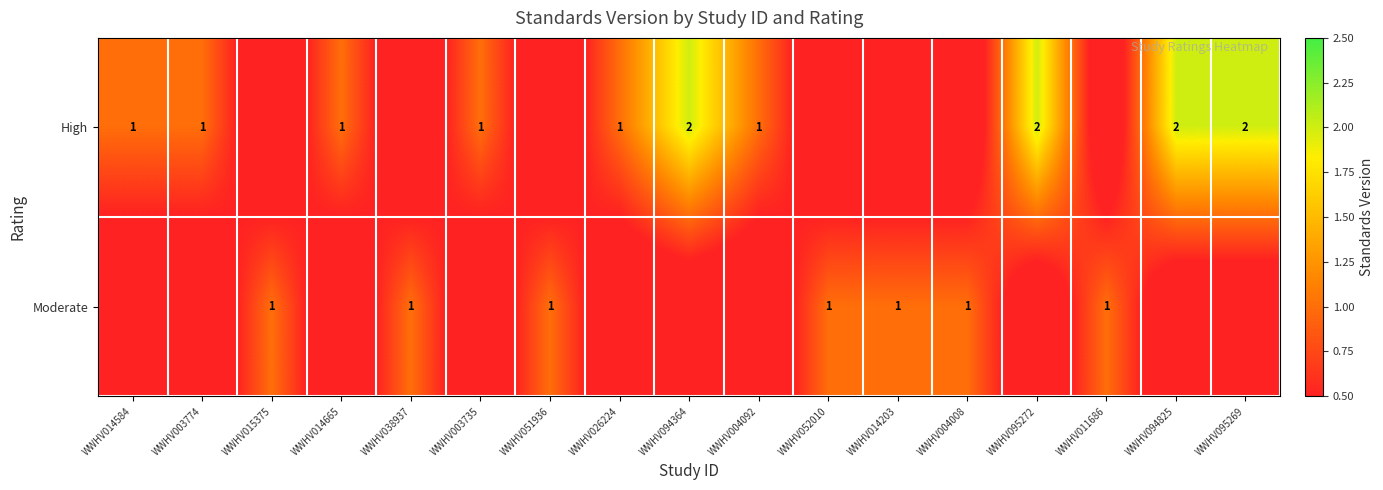

True or false: High has a value of 0 at WWHV026224.

False